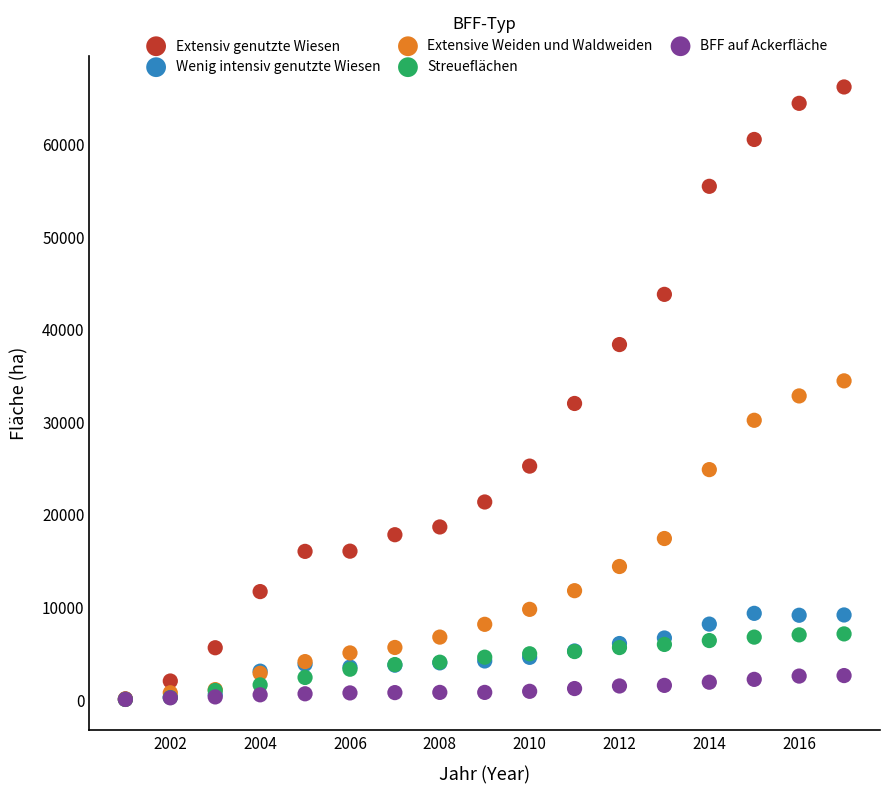

What are all the series names shown in the legend?

Extensiv genutzte Wiesen, Wenig intensiv genutzte Wiesen, Extensive Weiden und Waldweiden, Streueflächen, BFF auf Ackerfläche